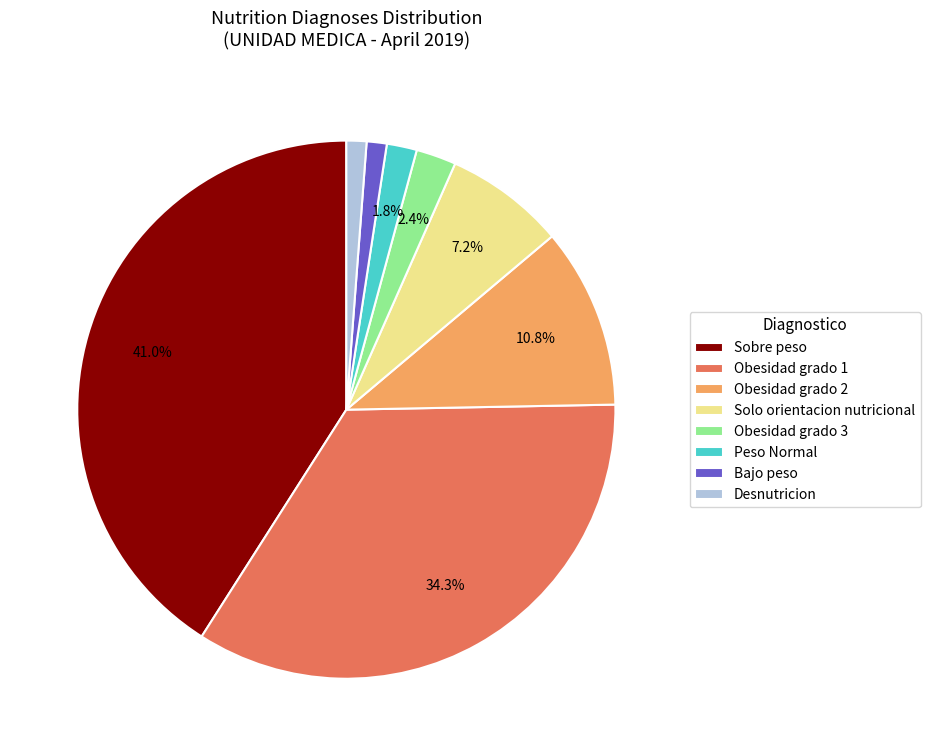

Combined, do Solo orientacion nutricional and Sobre peso account for over 50%?

No